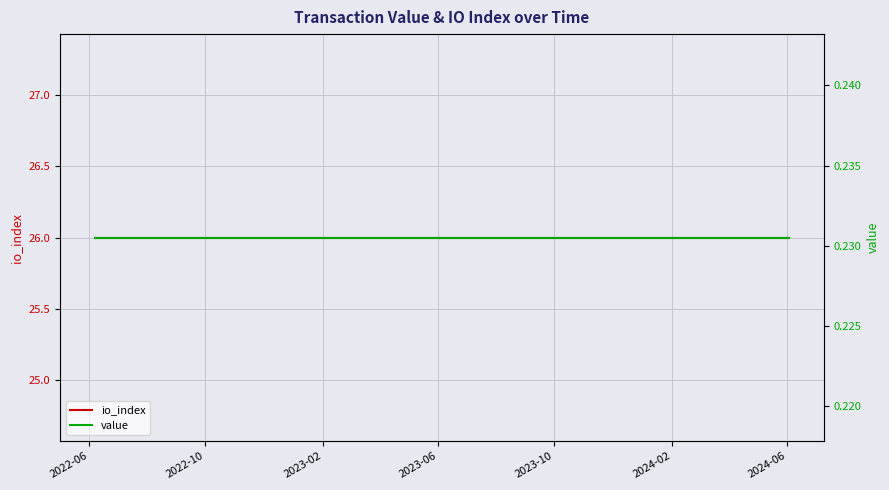

What is the highest value of the value series?

0.2